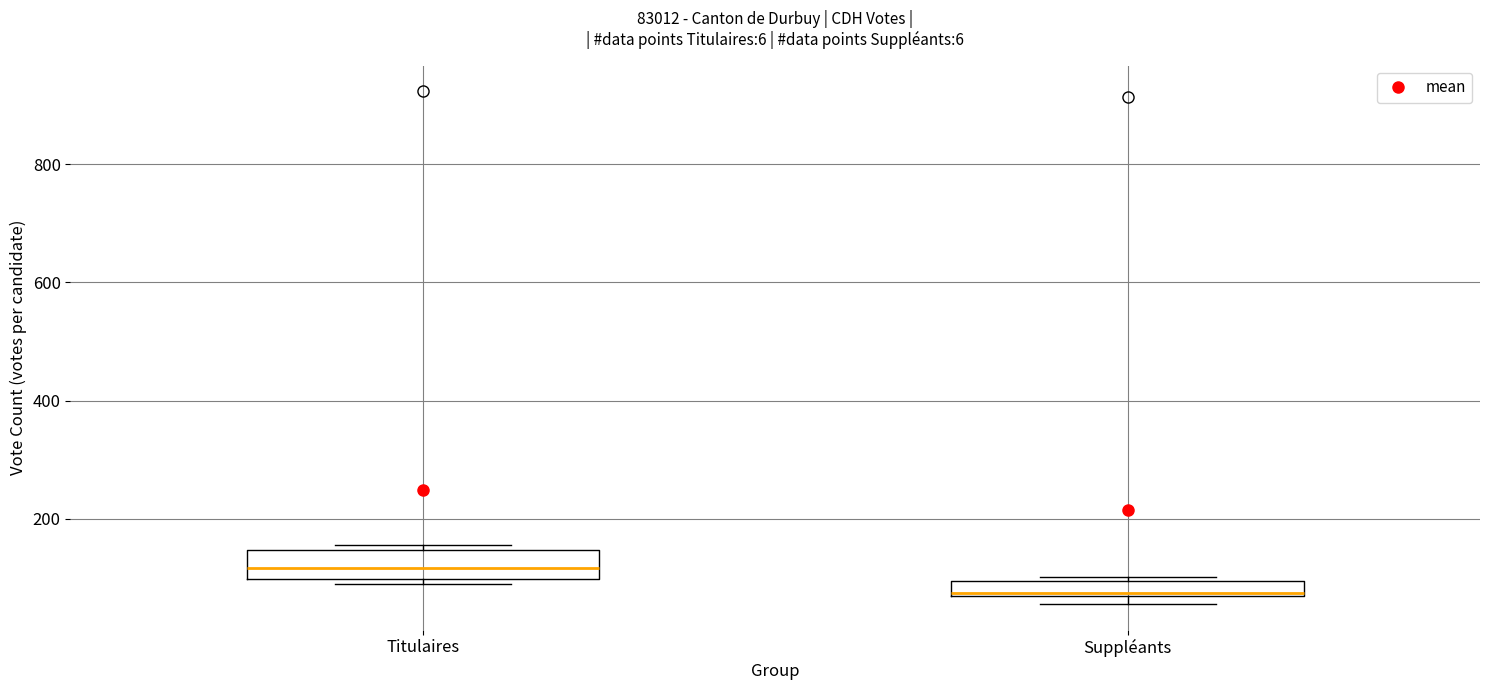

Which box's median line is the highest?

Titulaires